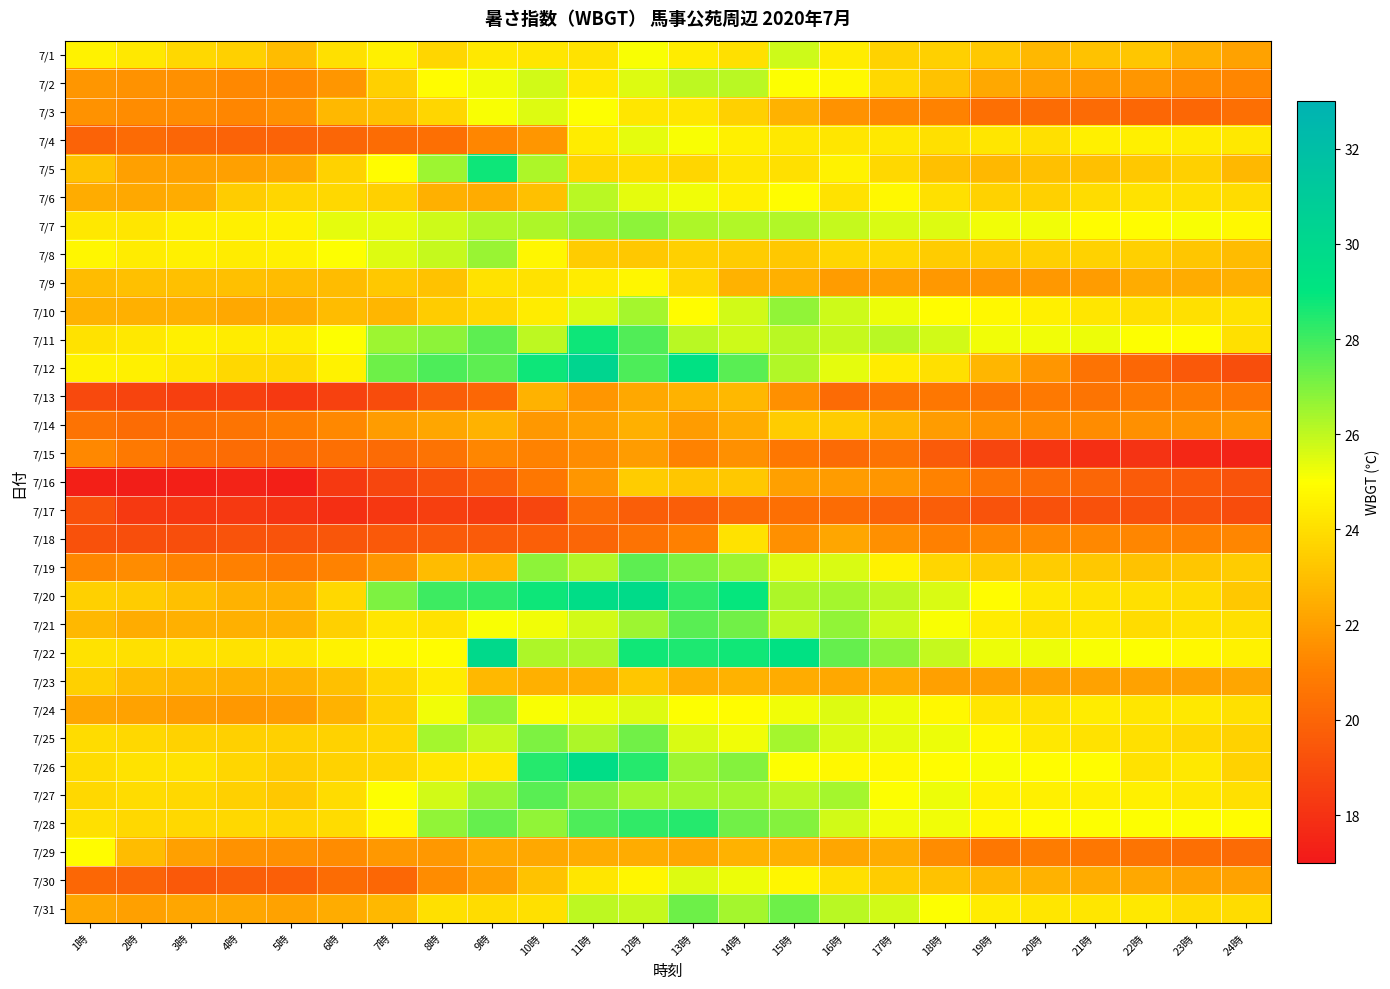

Between 8時 and 11時, which is larger?

11時